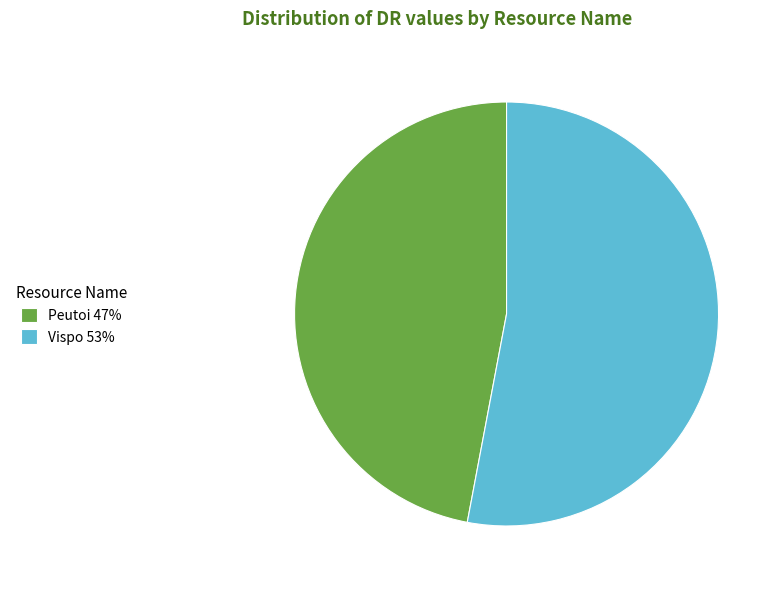

What is the smallest slice in the pie chart?

Peutoi